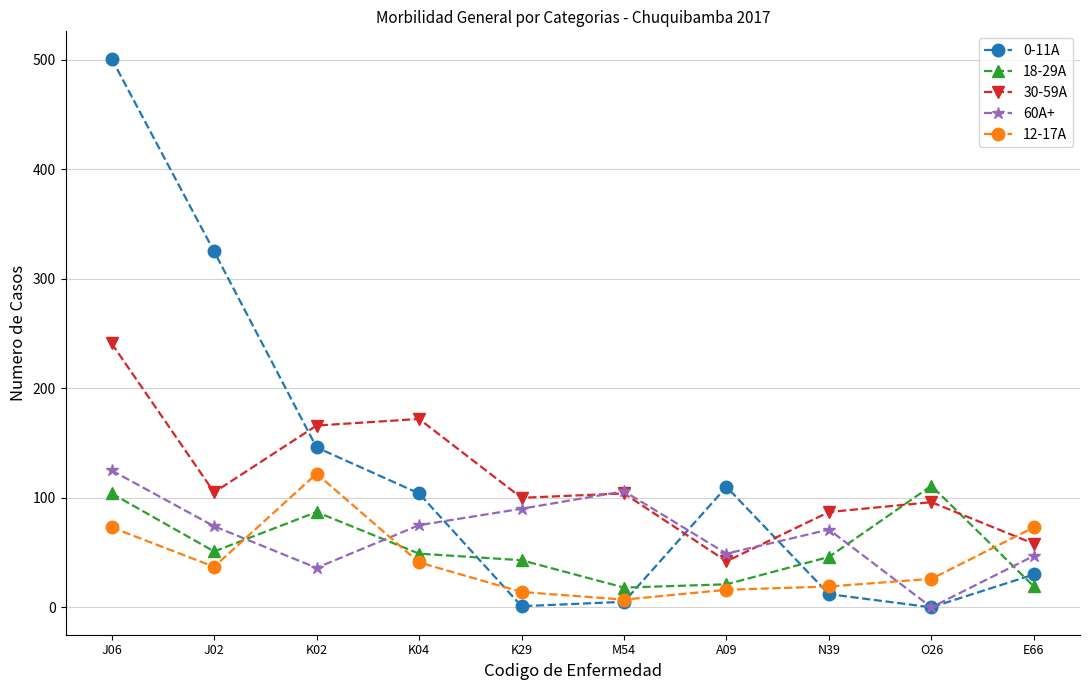

Where is the first local minimum for 12-17A?

J02